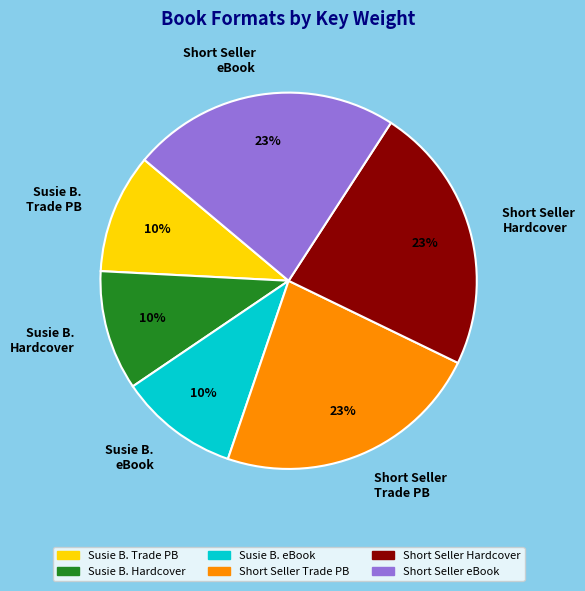

To the nearest percent, what portion does Susie B. Hardcover represent?

10%